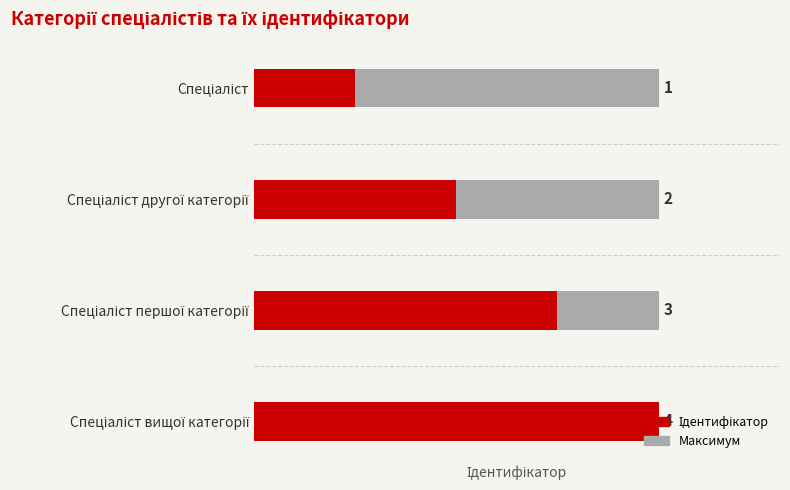

How many data points are less than 3?

2